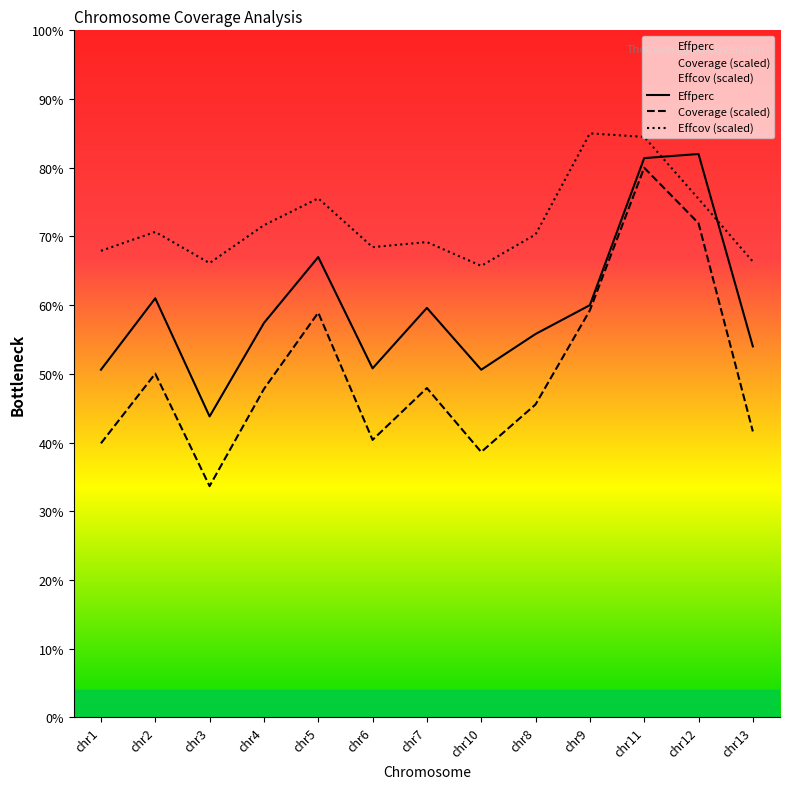

Which category has the highest value in the Effcov (scaled) series?

chr9